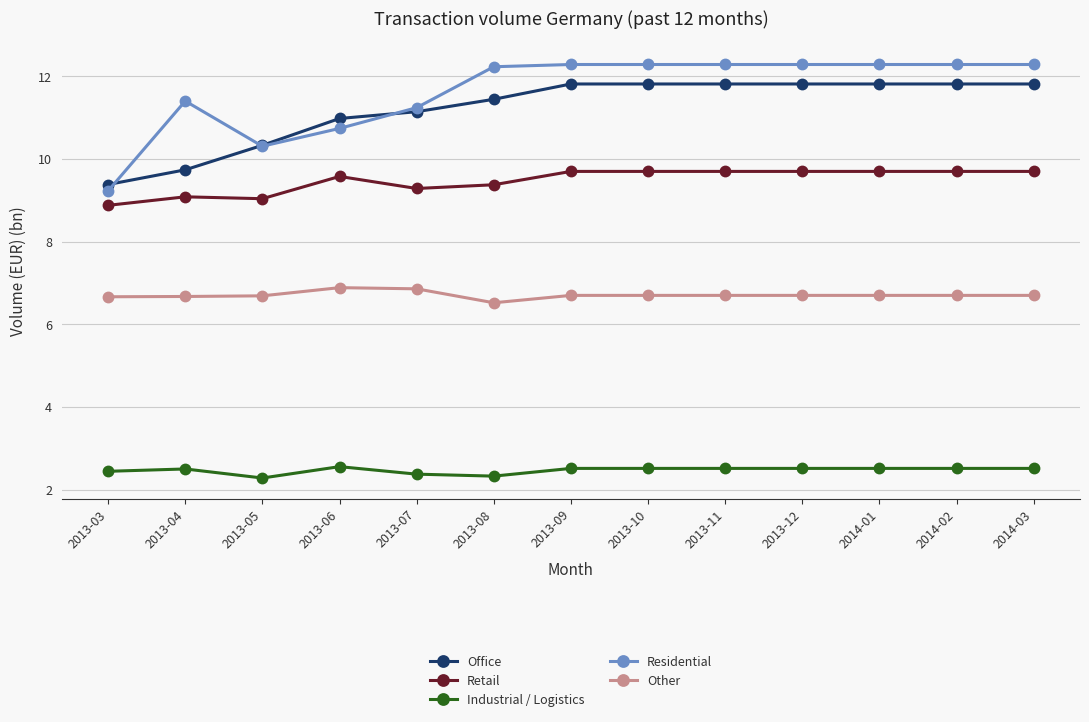

Which series has the largest range (max minus min)?

Residential